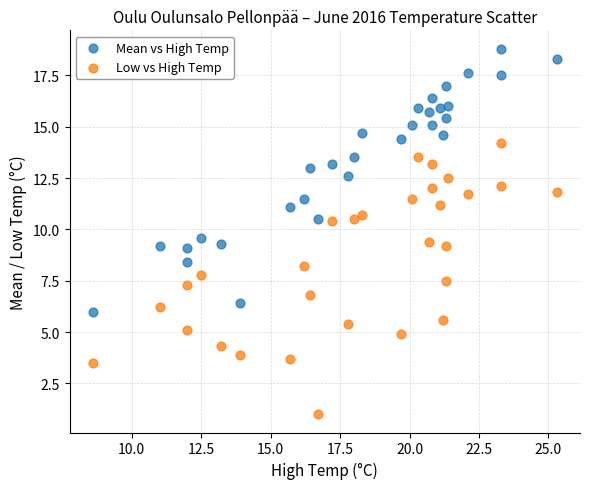

Which series reaches the maximum Y coordinate?

Mean vs High Temp